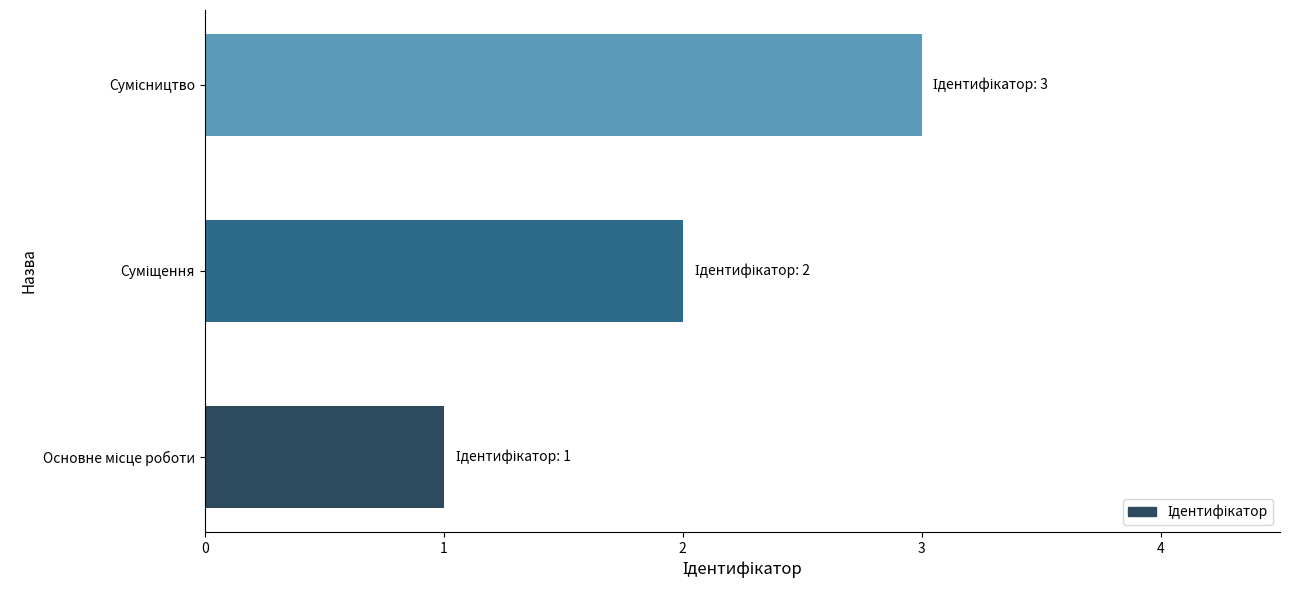

What is the greatest value displayed?

3